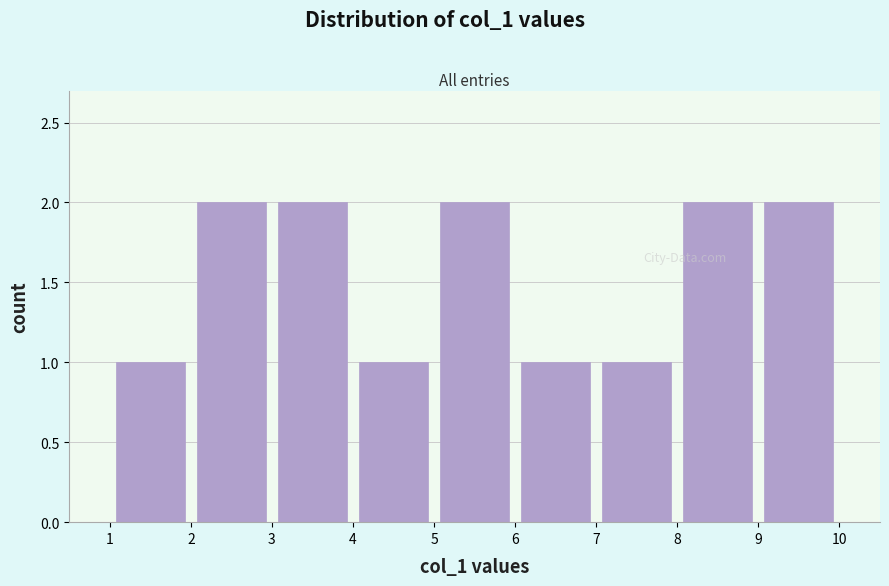

Reading left to right, transcribe this chart: for each bar, give the range it covers on the x-axis and its height. The values are not printed on the chart, so give them approximately, as read against the axis.

1 to 2: 1
2 to 3: 2
3 to 4: 2
4 to 5: 1
5 to 6: 2
6 to 7: 1
7 to 8: 1
8 to 9: 2
9 to 10: 2